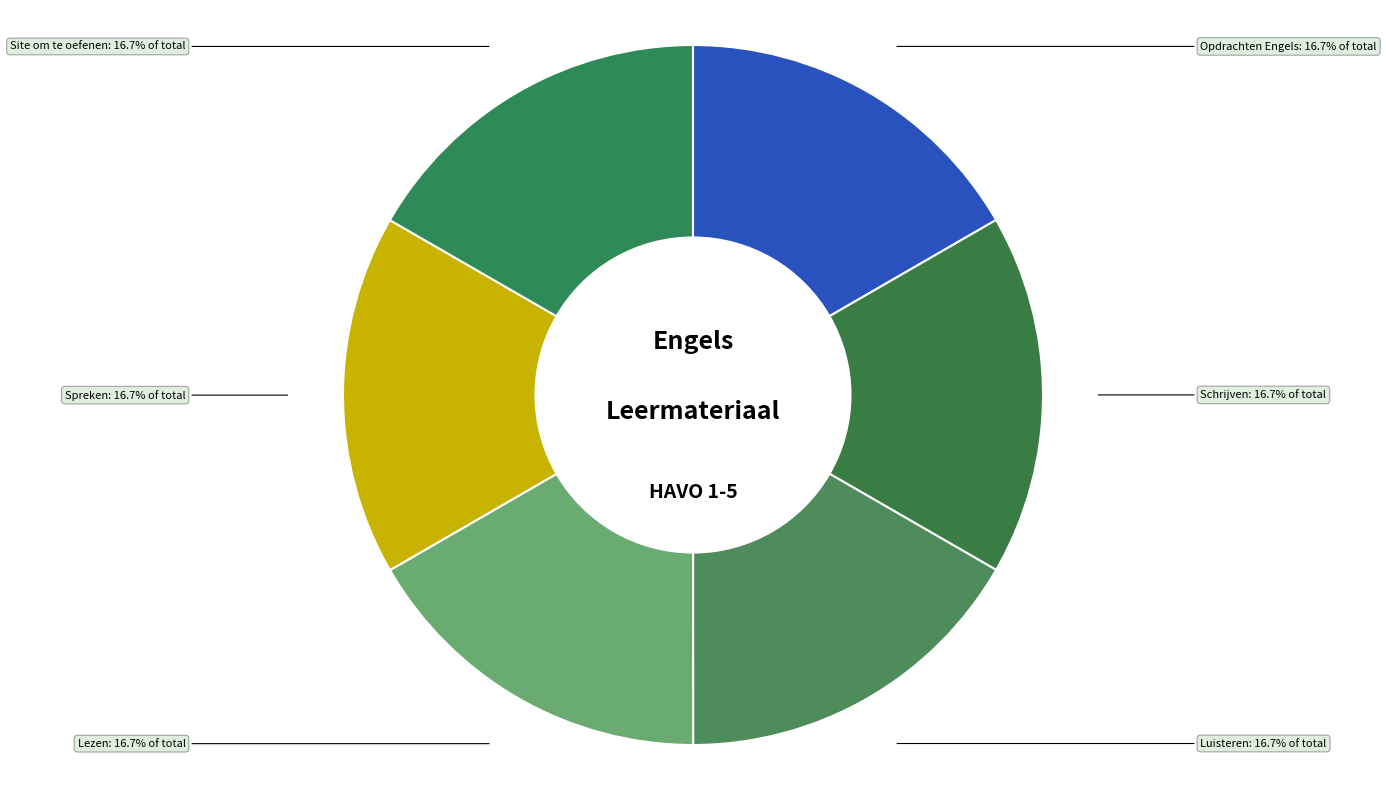

Count the number of slices in the pie.

6